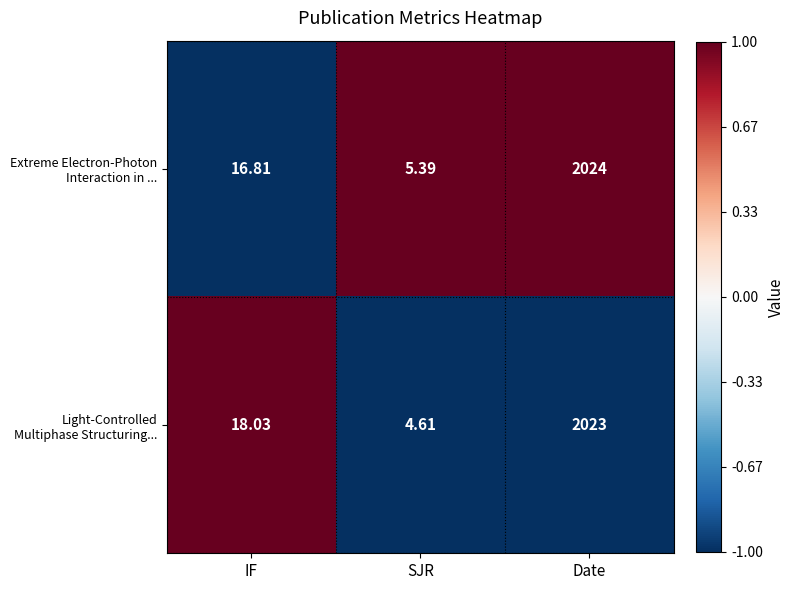

Which category has the highest value across all series?

Date